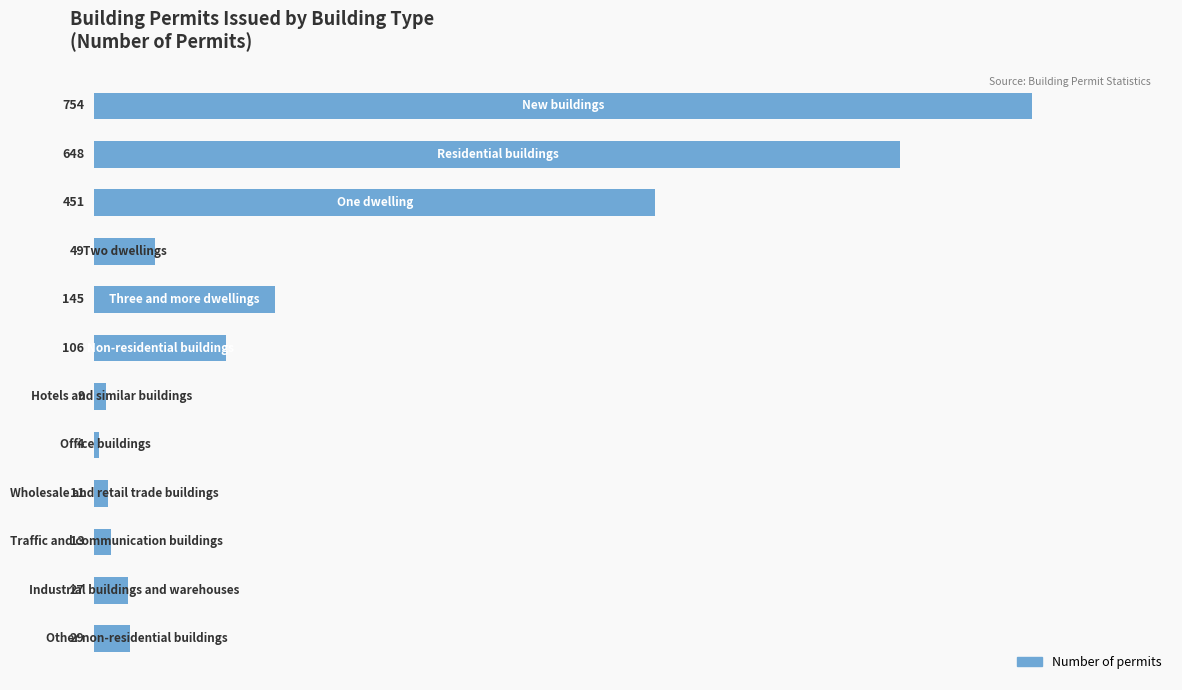

What is the average value?

187